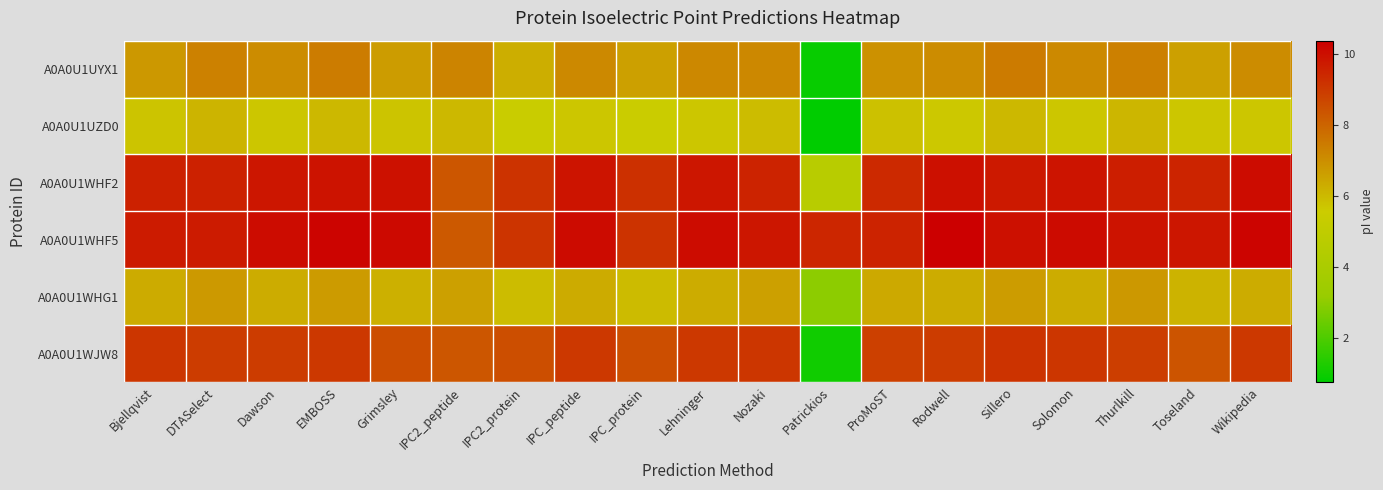

What is the total value across all series at Rodwell?

48.3